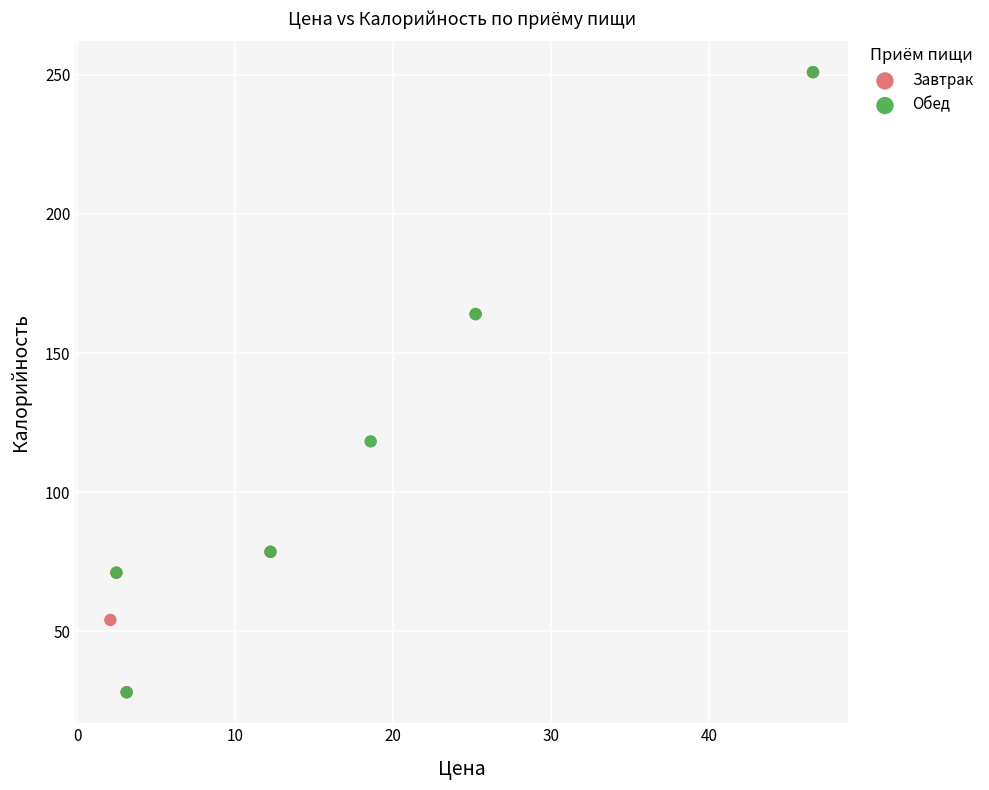

What are all the series names shown in the legend?

Завтрак, Обед